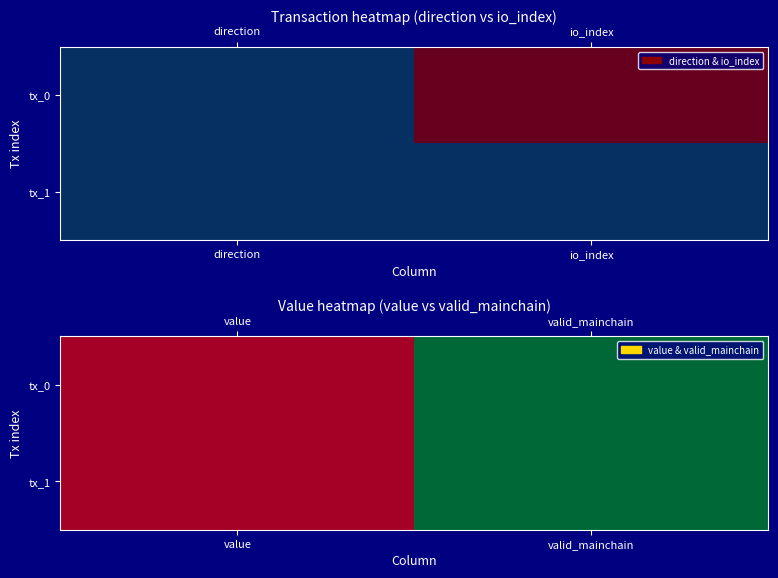

The tx_1 series shows 1.0 at valid_mainchain. True or false?

True